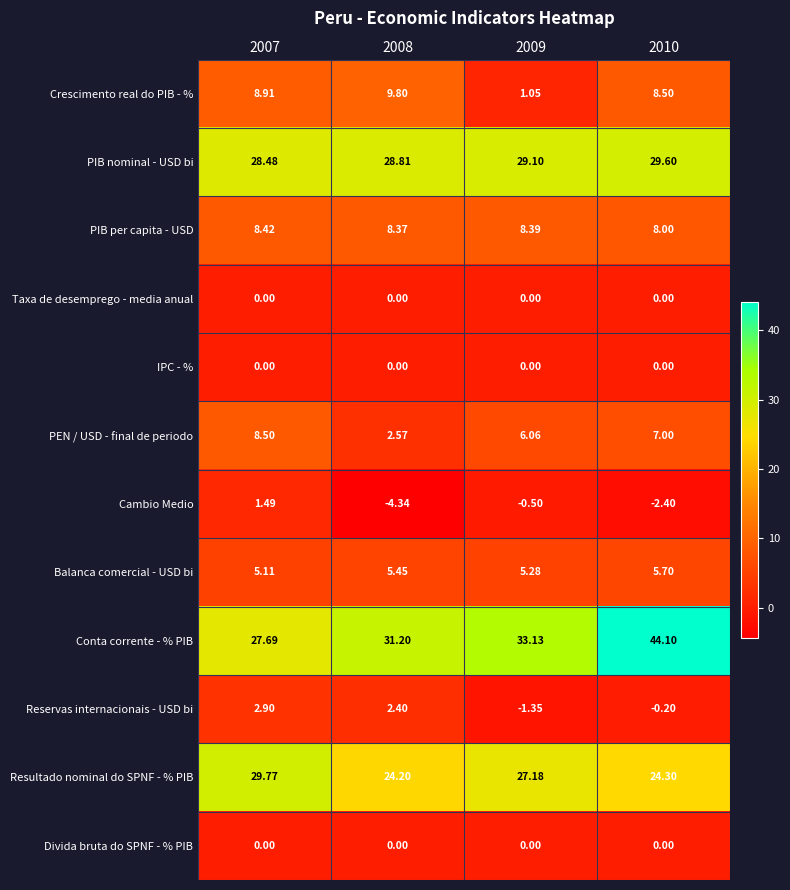

Which series has the widest spread of values?

Conta corrente - % PIB